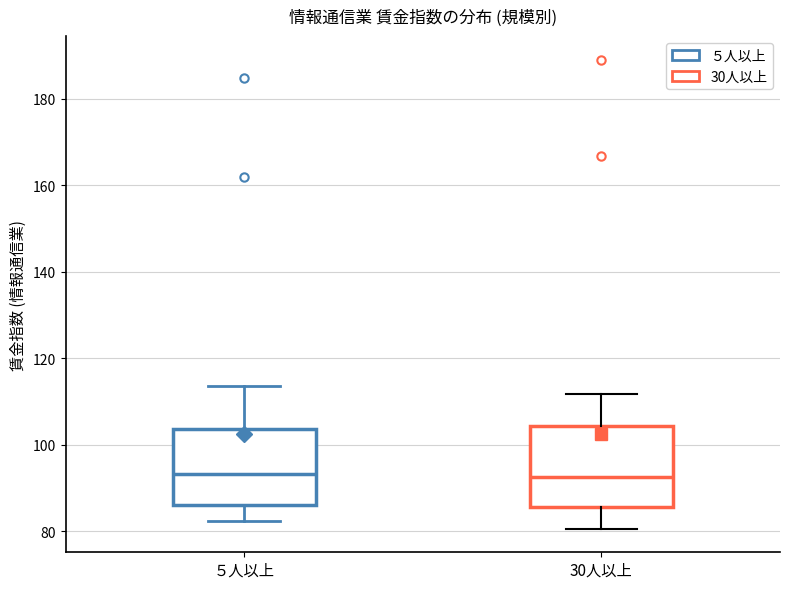

Reading left to right, transcribe this box plot: for each box, give where its median line is, the range the box spans, and where its two whiskers end, as read against the y-axis. The values are not printed on the chart, so give them approximately, as read against the axis.

５人以上: median 94, box 86 to 104, whiskers 82 to 114
30人以上: median 92, box 86 to 104, whiskers 80 to 112